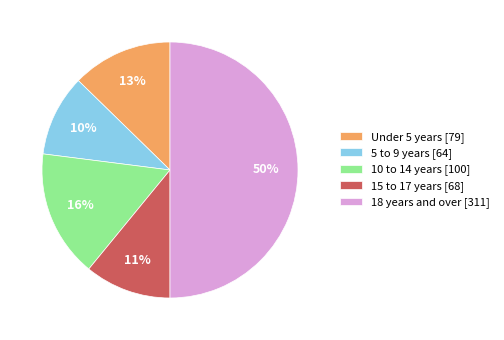

Count the number of slices in the pie.

5